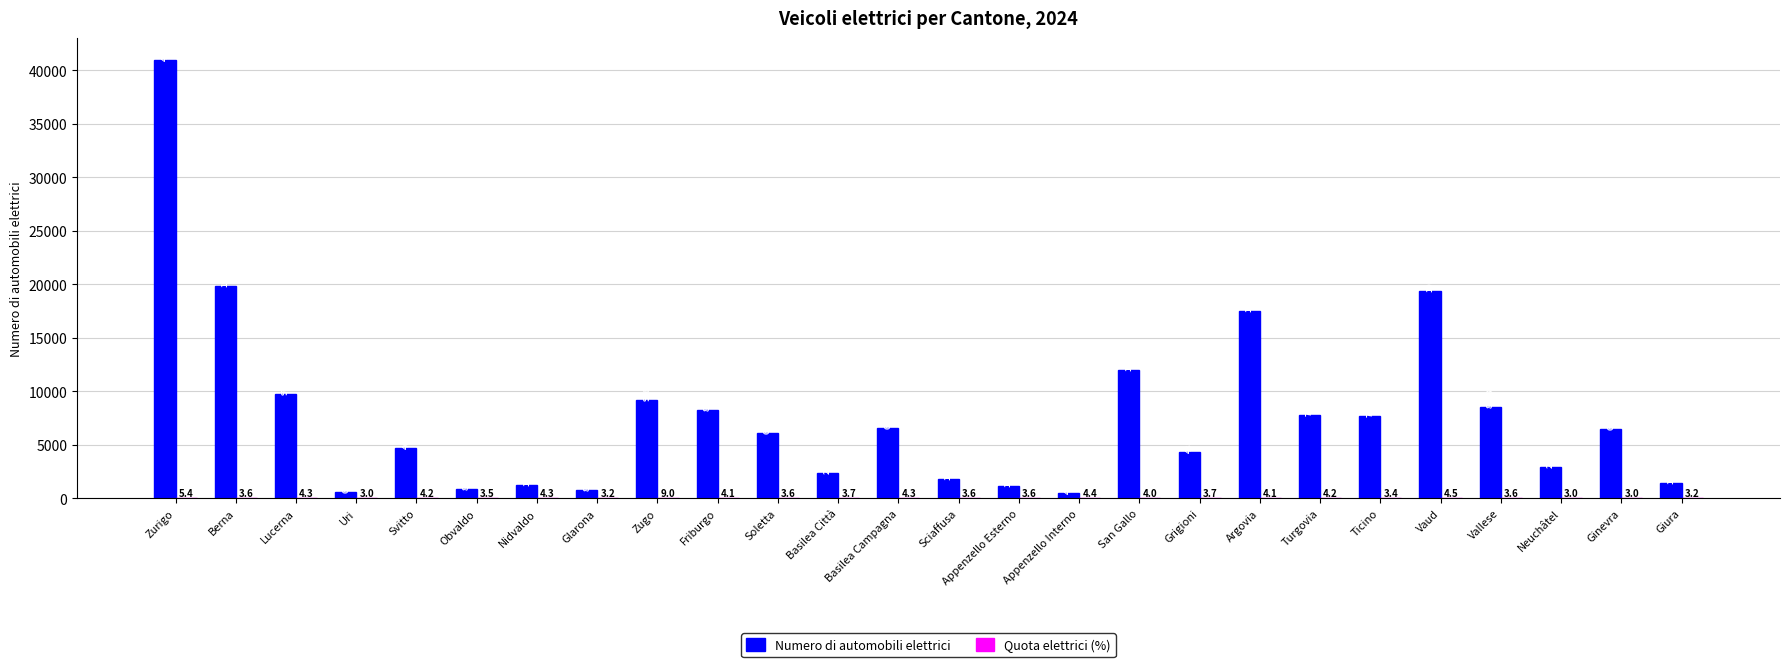

What is the sum of the Numero di automobili elettrici values at Basilea Campagna and Appenzello Interno?

7003.0